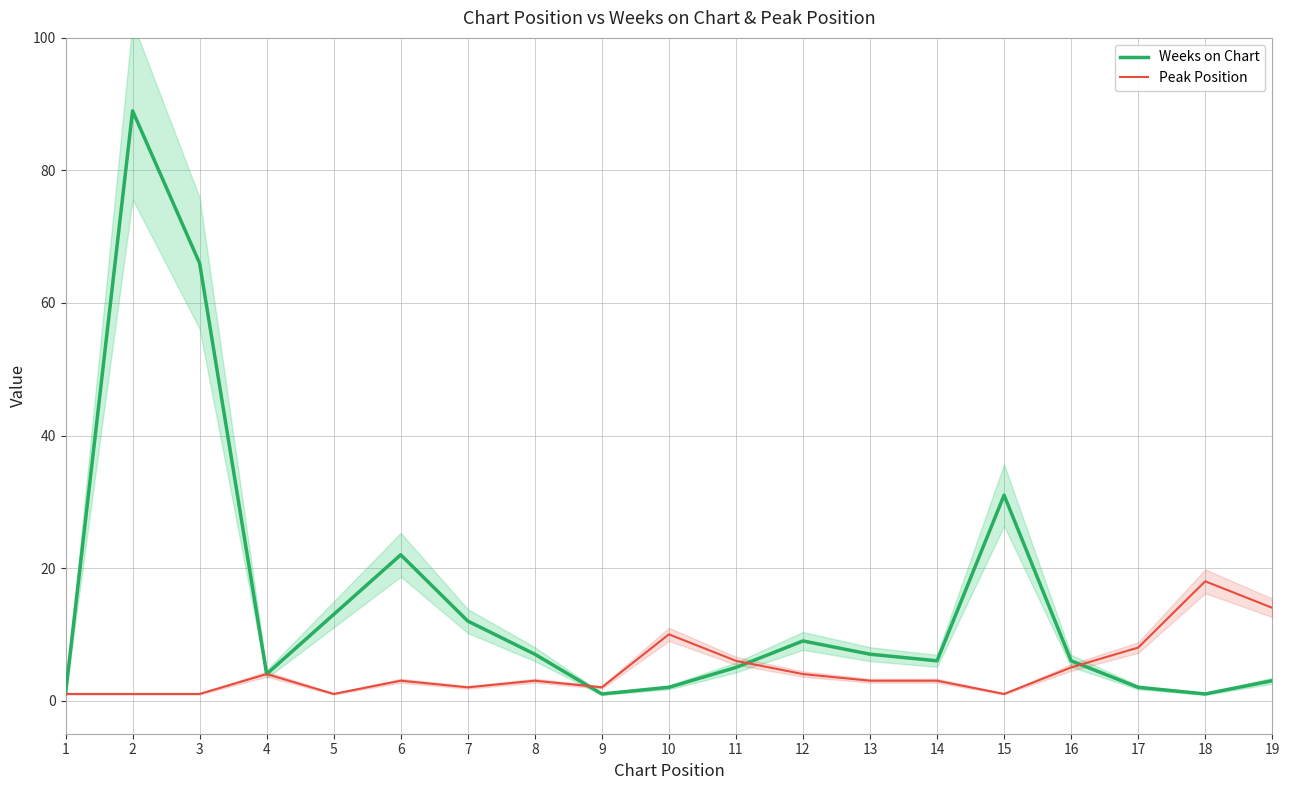

Which series changed the most between 7 and 15?

Weeks on Chart